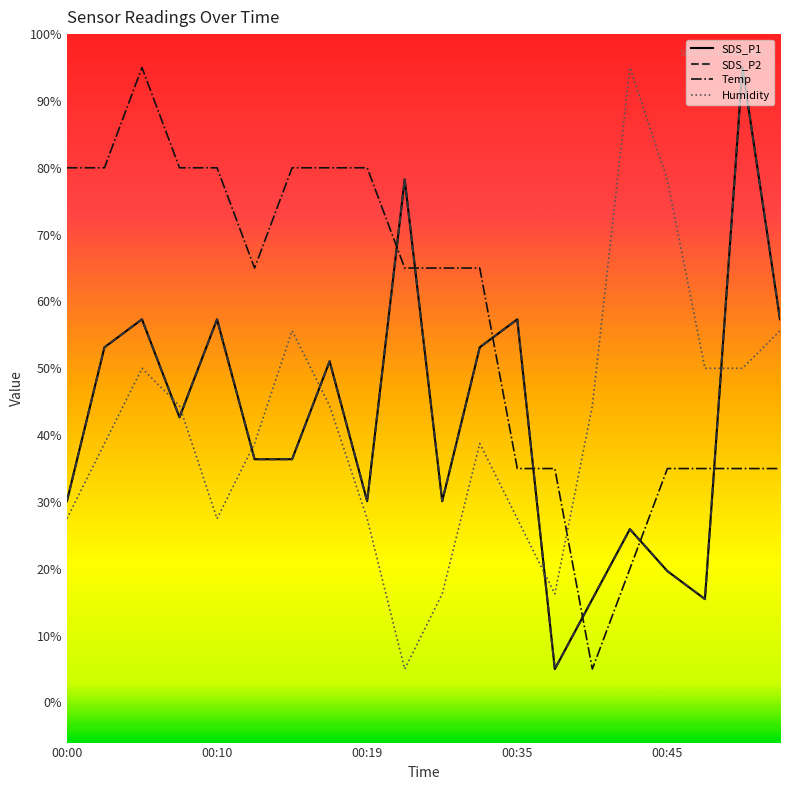

Does the chart display data point markers on the line(s)?

No